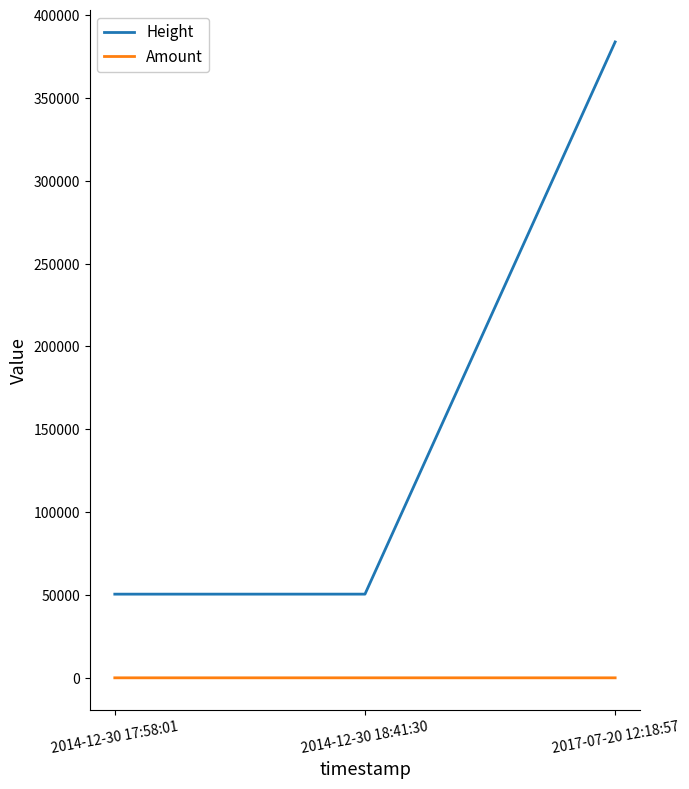

At which category is the sum across all series the highest?

2017-07-20 12:18:57